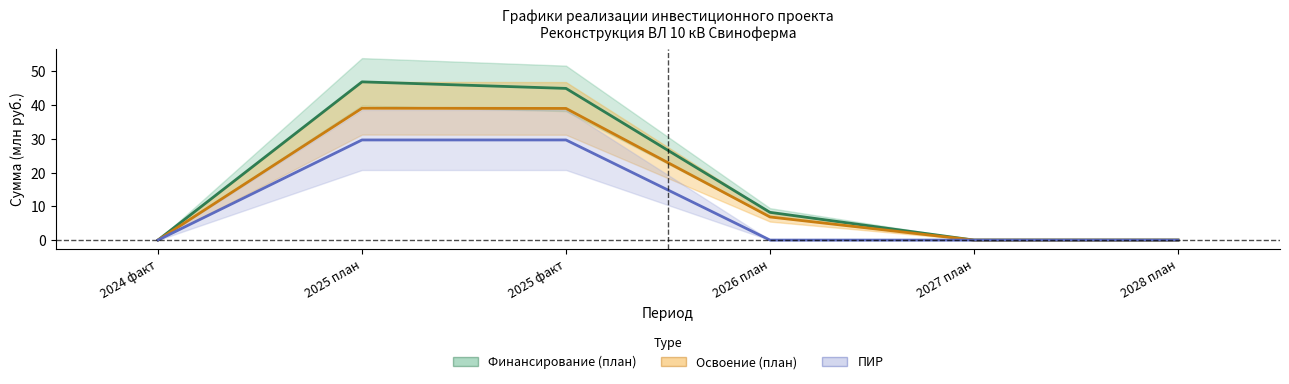

What is the difference between the maximum and minimum values in the Финансирование (план) series?

46.9